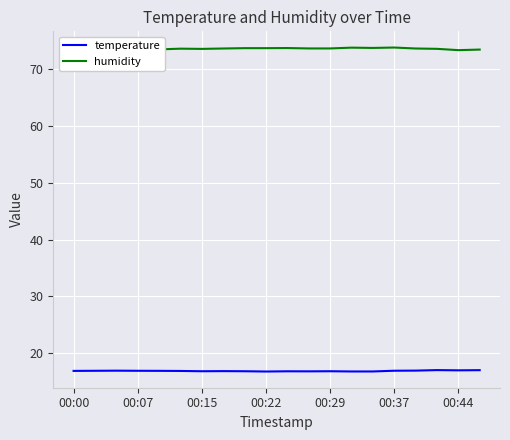

List the series in order of their peak value, lowest first.

temperature, humidity